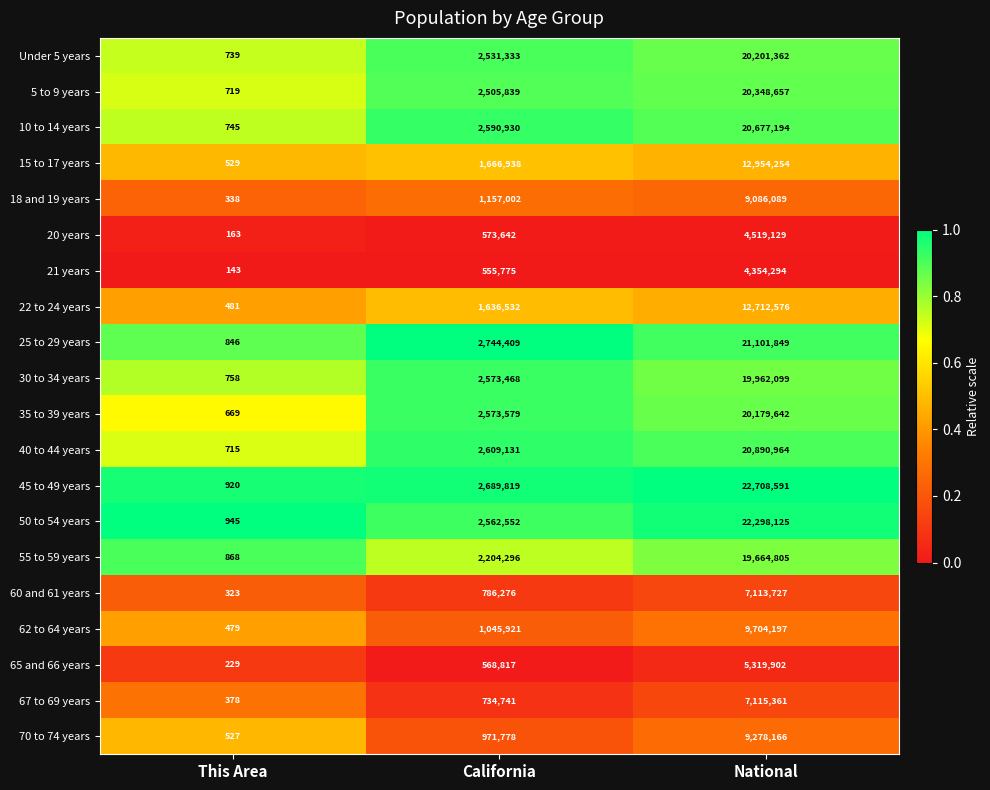

Which category has the highest value in the 50 to 54 years series?

National